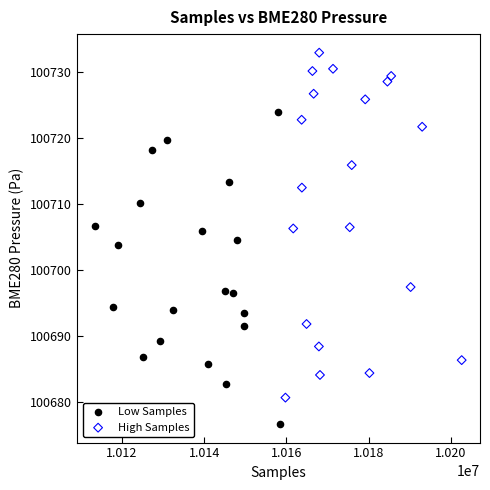

Which series reaches the minimum Y coordinate?

Low Samples